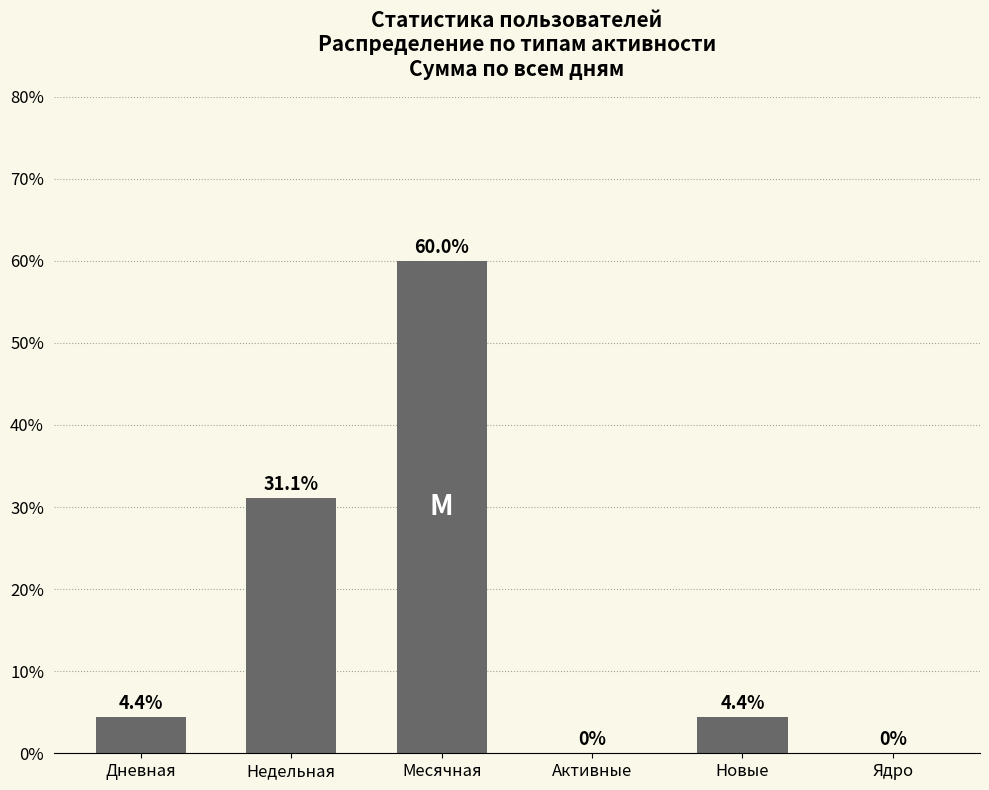

What is the change in value from Активные to Новые?

+4.4